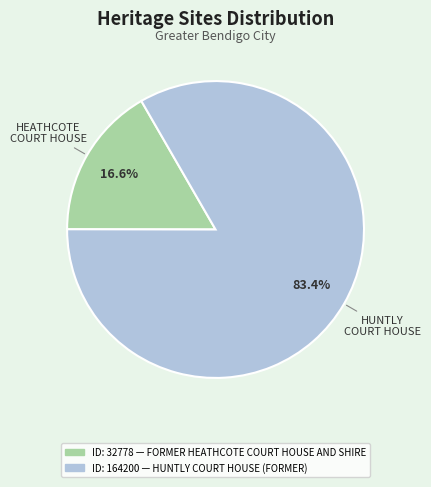

Is there a majority slice in this chart?

Yes